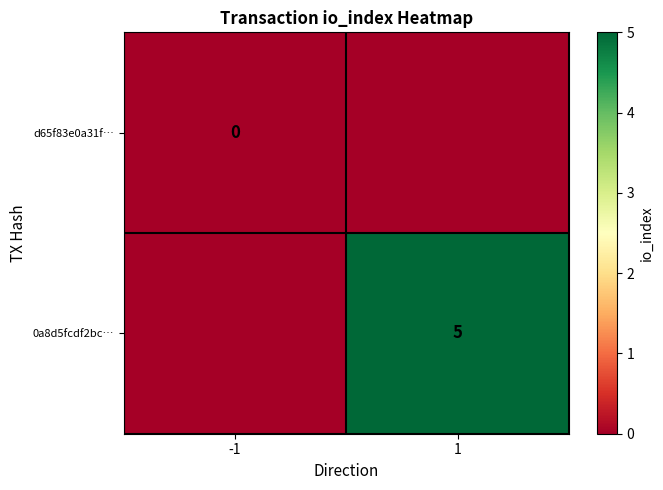

Rank the series at -1 from highest to lowest value.

d65f83e0a31f…, 0a8d5fcdf2bc…